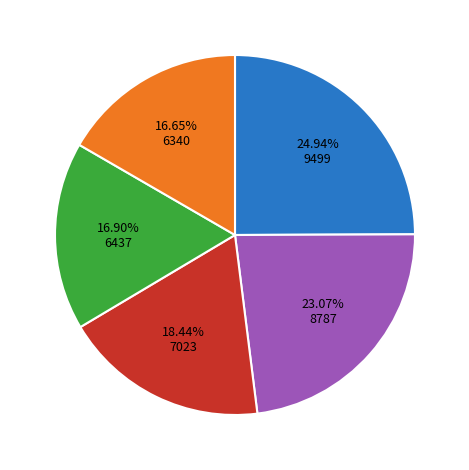

Is there a majority slice in this chart?

No